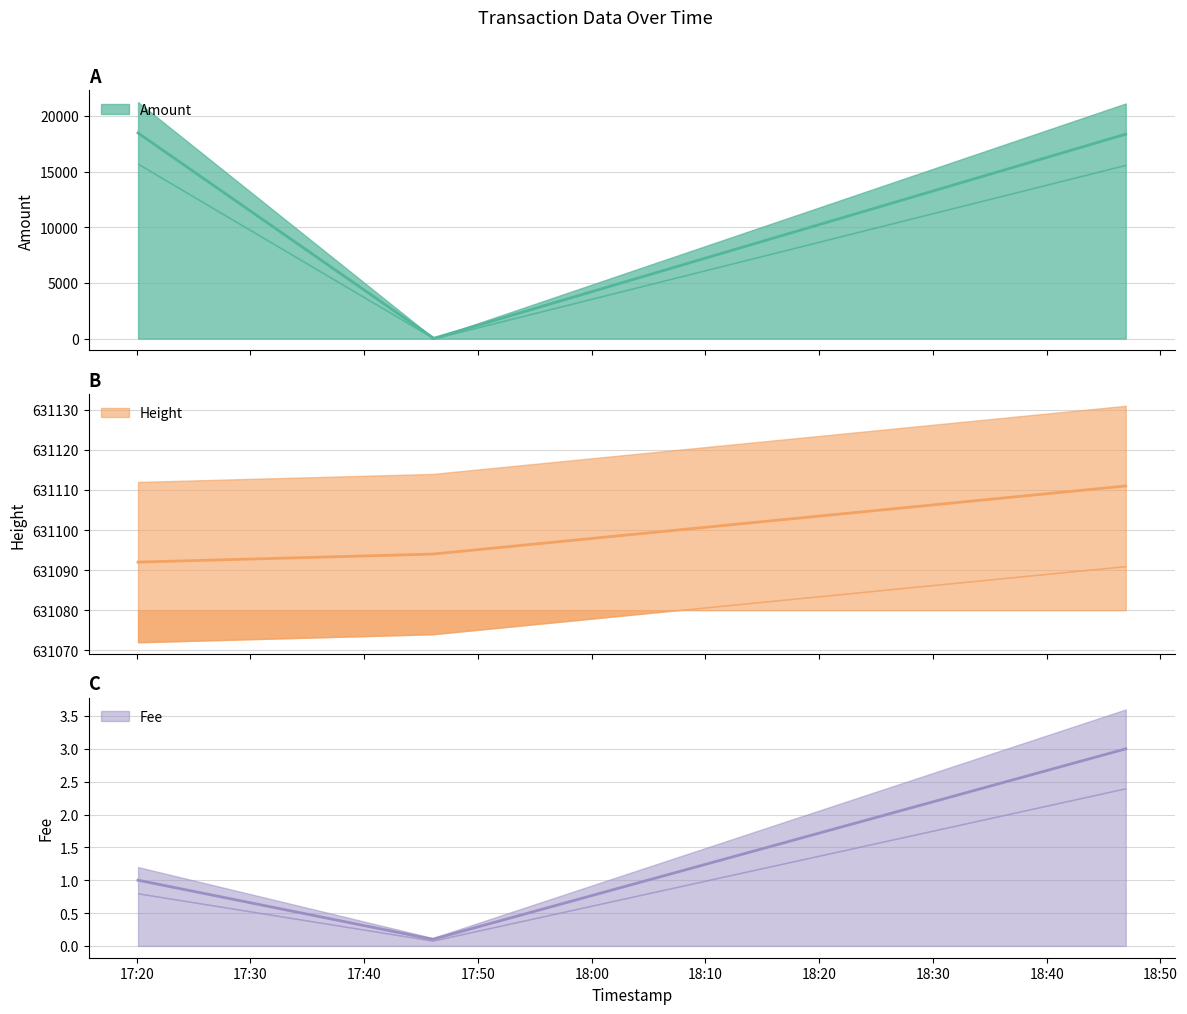

What is the spread (max minus min) of values at 2019-06-12 17:46:01?

631093.9